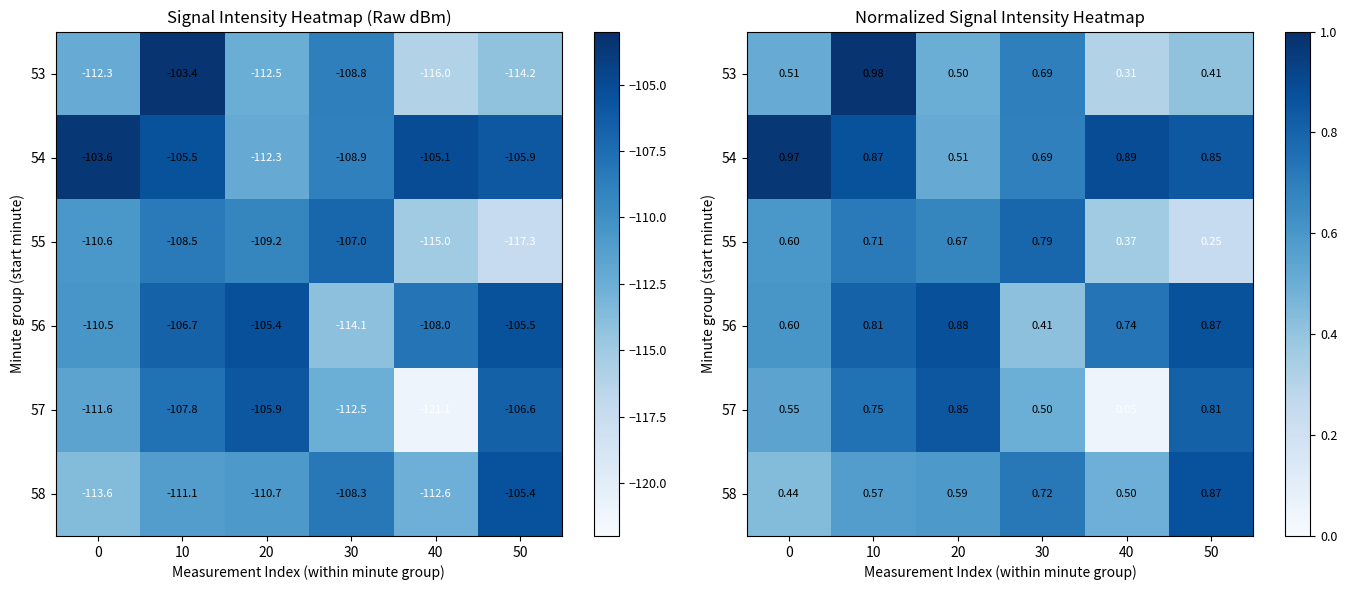

Which series has the widest spread of values?

57